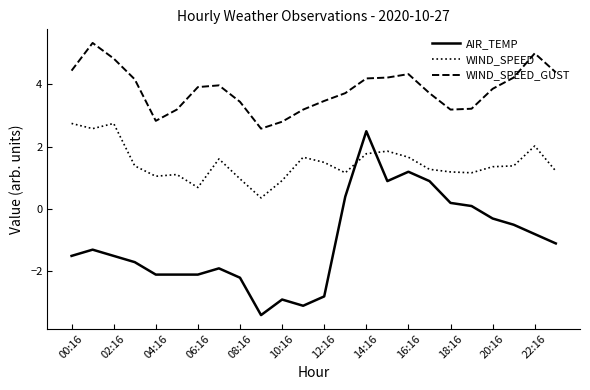

Count the number of data series in this chart.

3